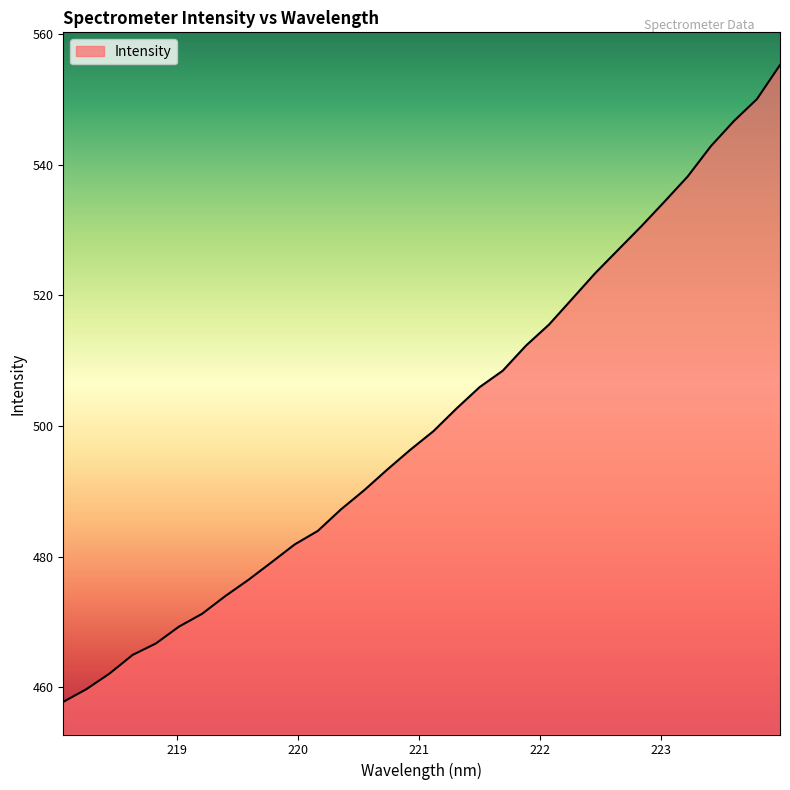

What is the difference between the maximum and minimum values?

97.6